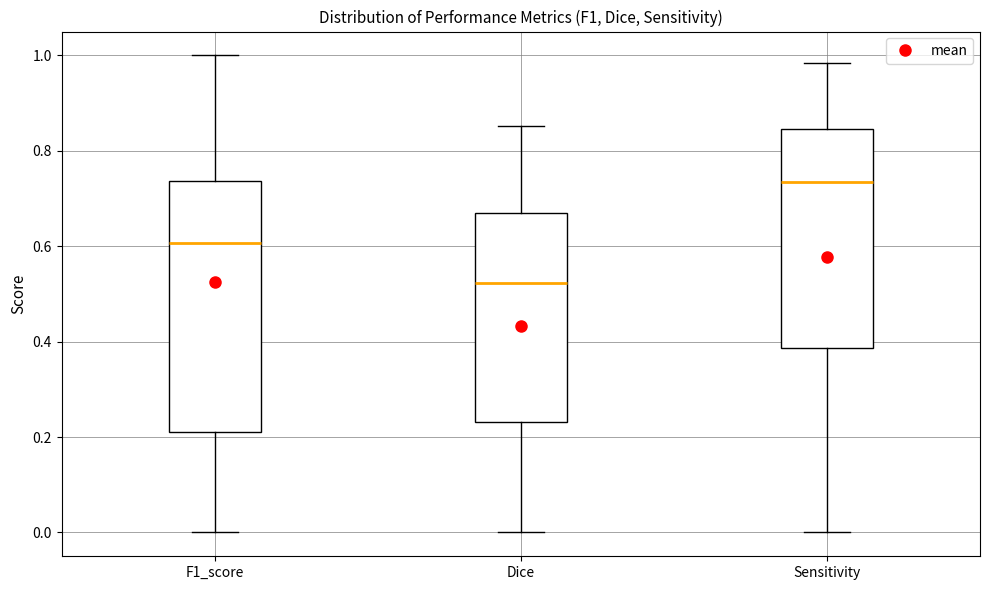

Comparing the boxes themselves (not the whiskers), which one is the tallest?

F1_score